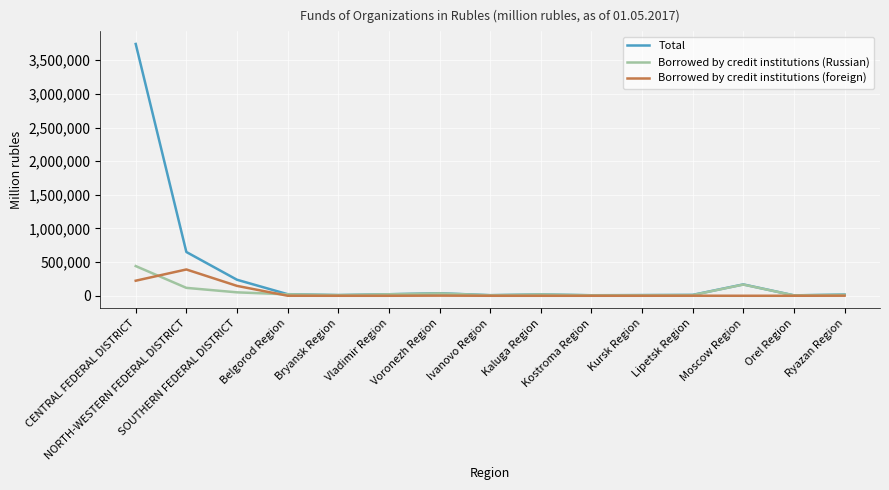

Where does the Borrowed by credit institutions (Russian) series first go above 19118?

CENTRAL FEDERAL DISTRICT